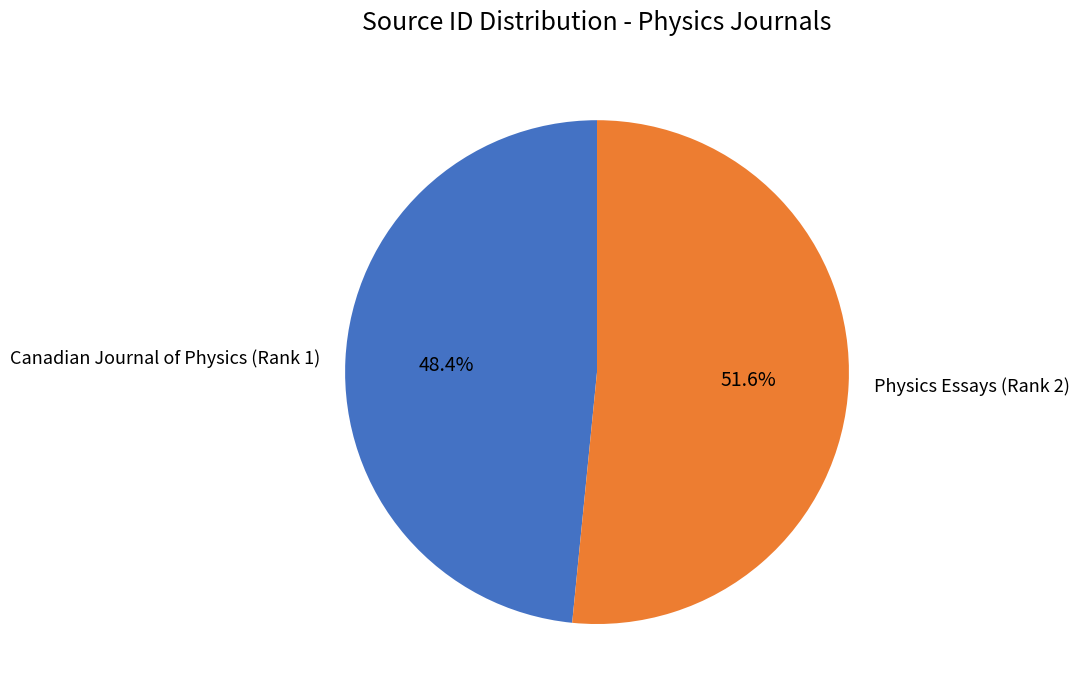

Is the sum of Physics Essays (Rank 2) and Canadian Journal of Physics (Rank 1) greater than half?

Yes